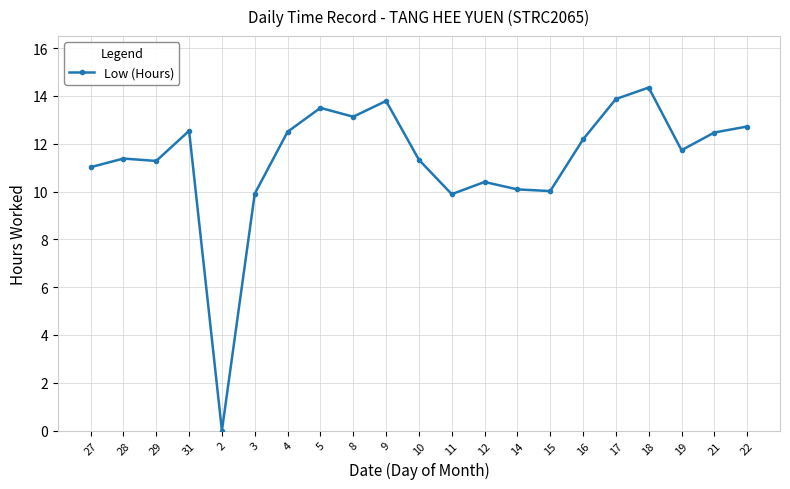

Read the value at 31.

12.5